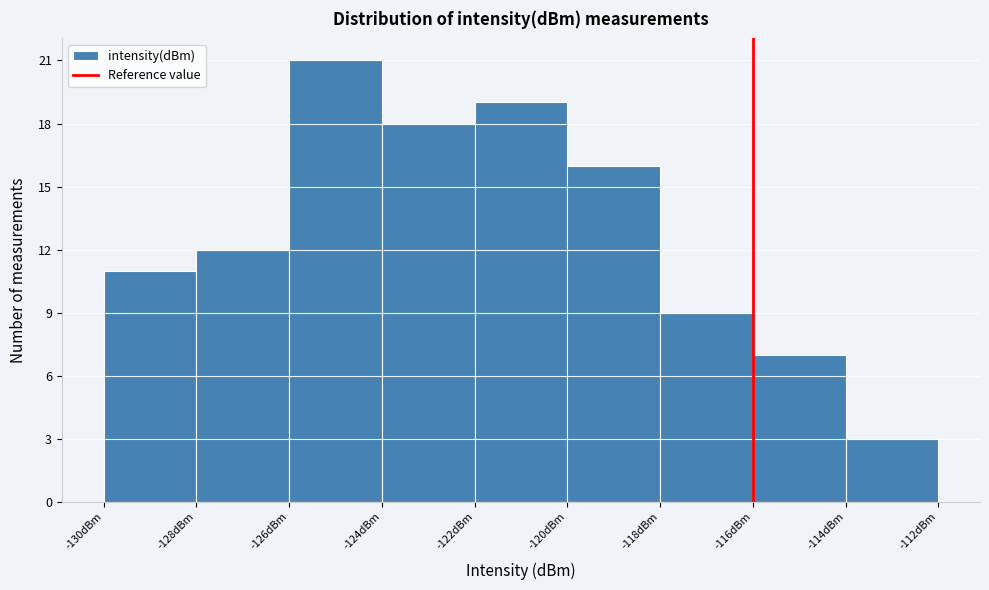

What is the height of the bar covering -118 to -116 on the x-axis? The values are not printed on the chart, so give them approximately, as read against the axis.

9